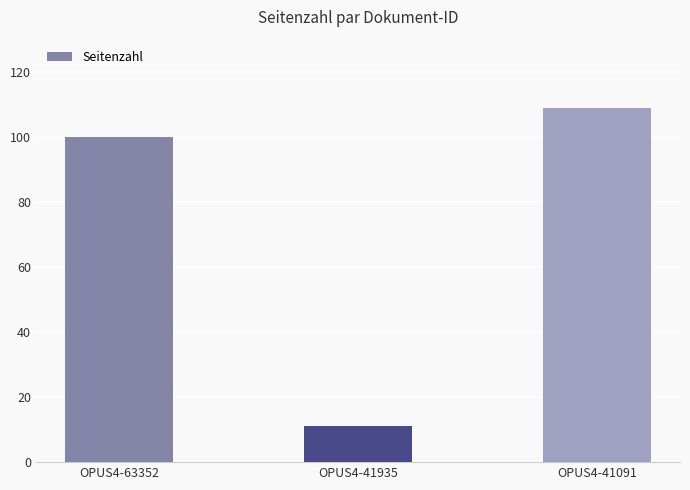

Reading right to left, extract all data points from this chart.

OPUS4-41091=109	OPUS4-41935=11	OPUS4-63352=100